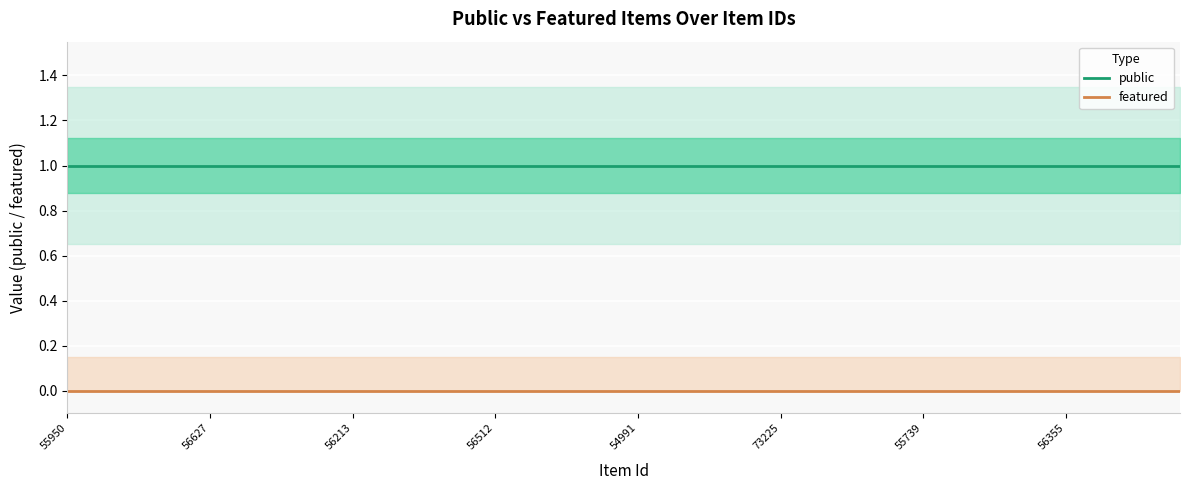

Where is public nearest to the value 1?

55950